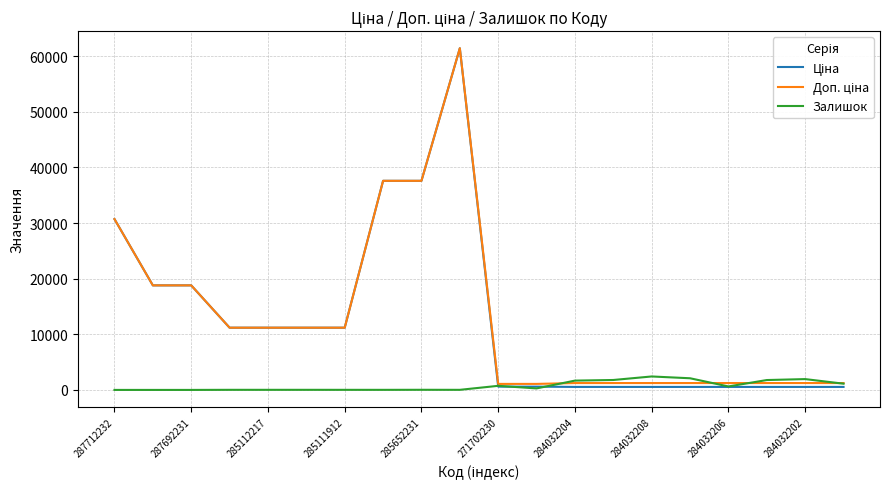

Does the chart have visible grid lines?

Yes